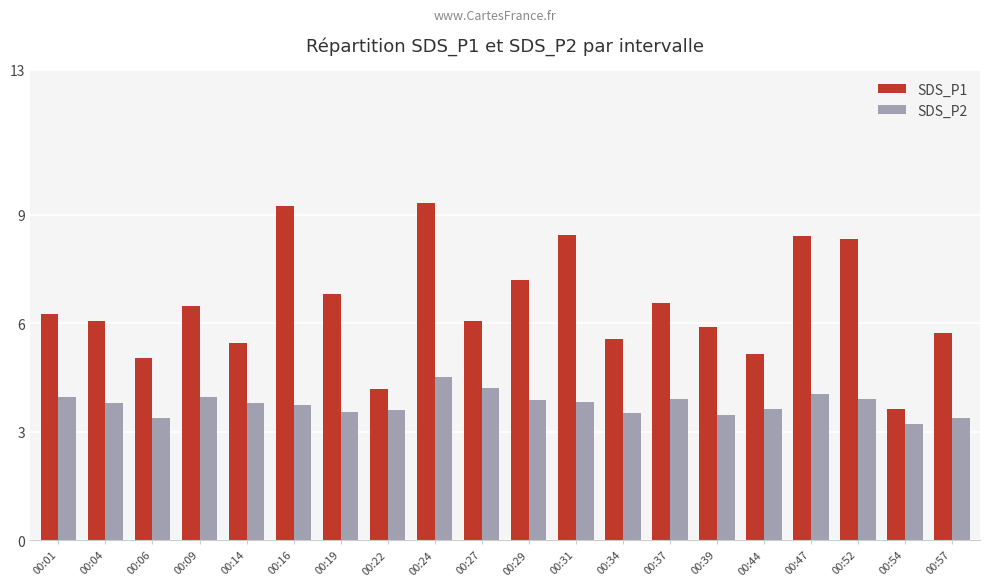

What is the sum of the SDS_P2 values at 00:31 and 00:22?

7.4